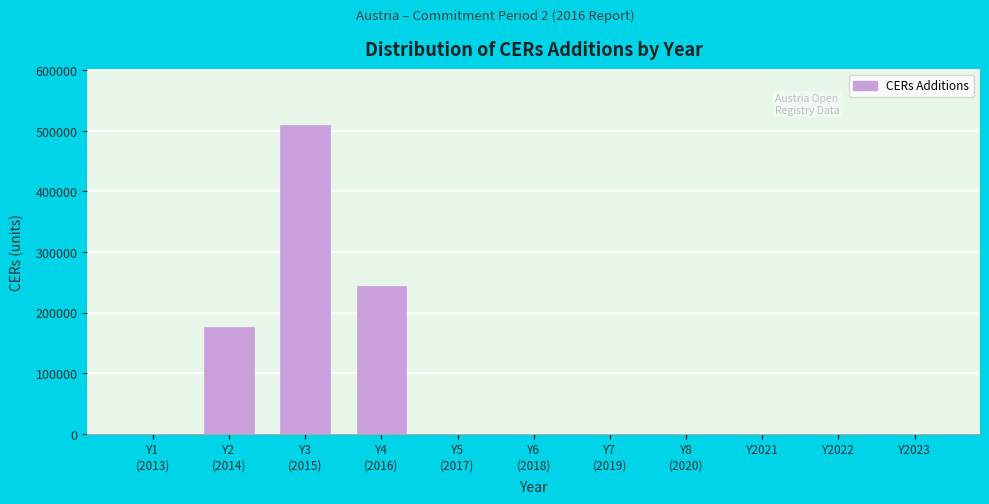

What is the maximum value shown in the chart?

510155